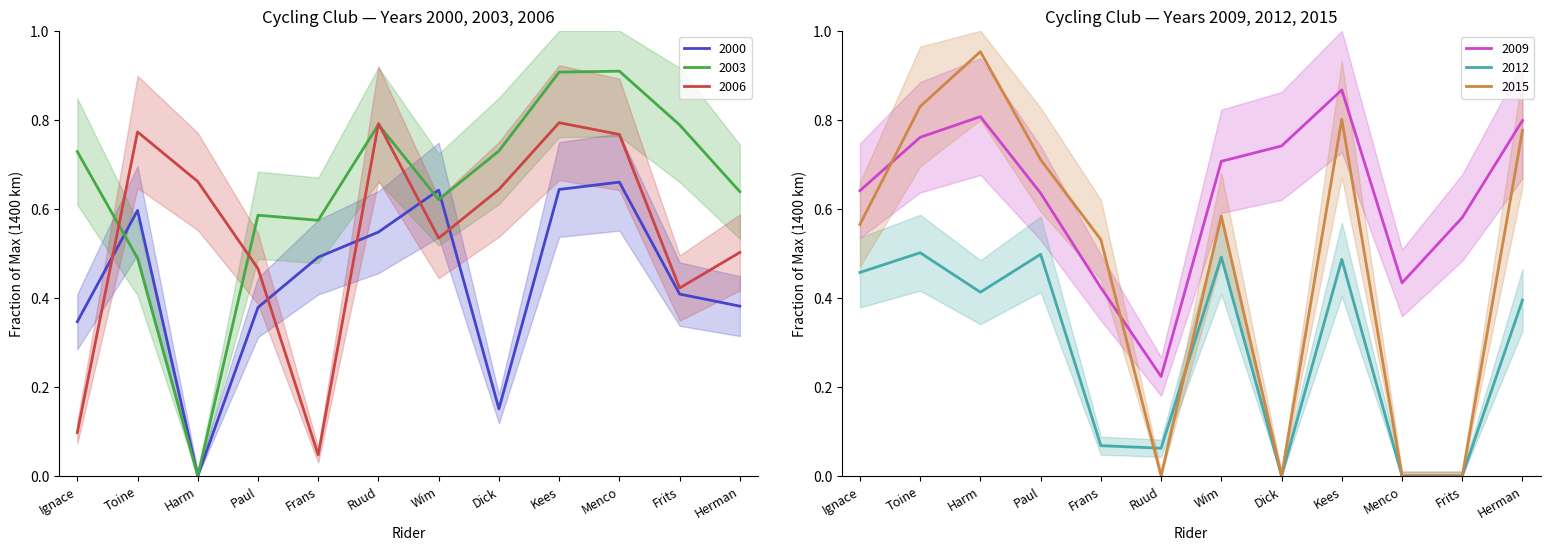

What is the maximum value shown in the chart?

1.0